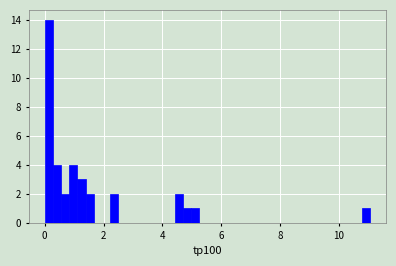

Read against the x-axis, roughly where is the centre of the tallest bar?

0.2